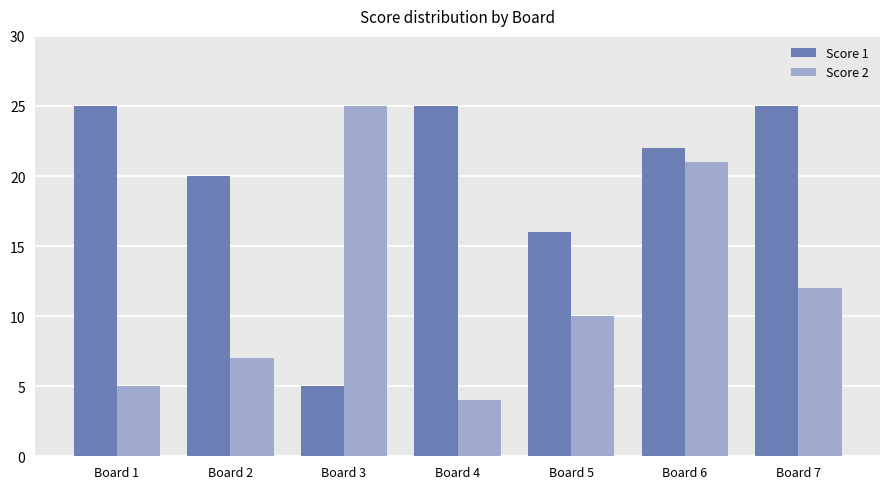

Which category has the lowest value in the Score 2 series?

Board 4